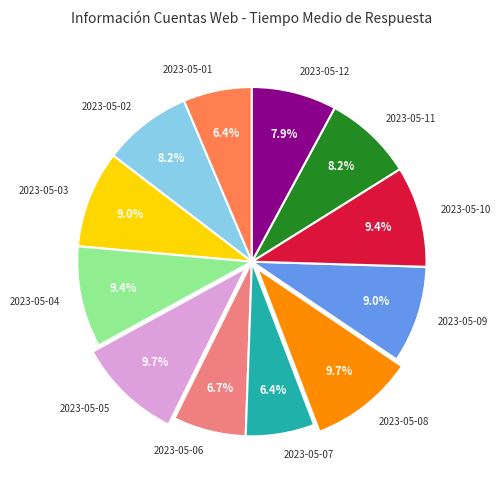

To the nearest percent, what is the combined percentage of 2023-05-04 and 2023-05-09?

18%